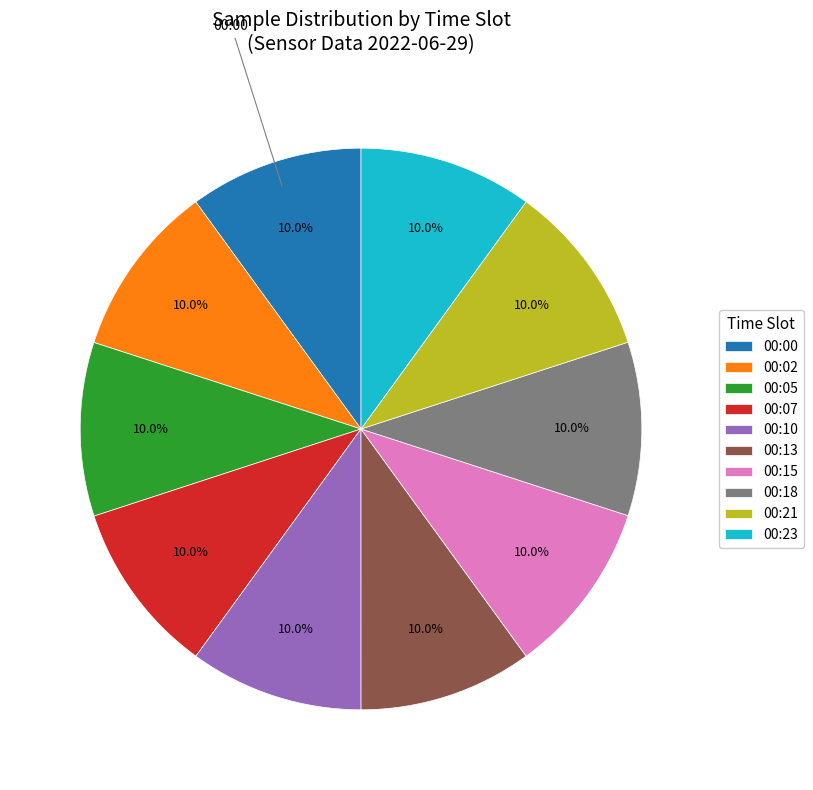

Does 00:10 account for over 50% of the chart?

No